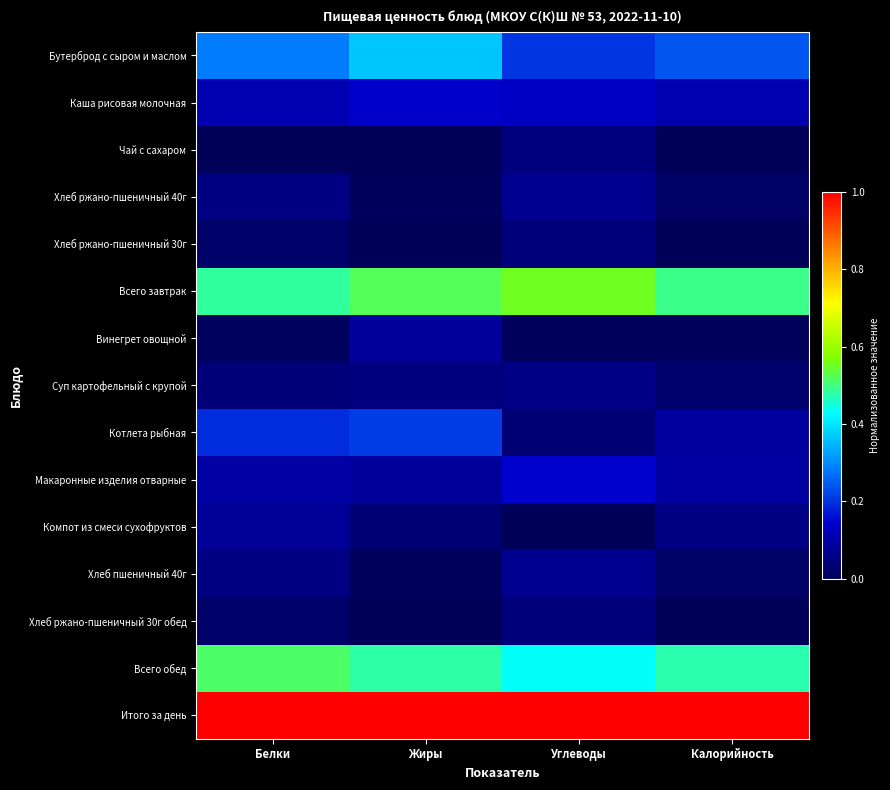

Reading right to left, what are all the values shown in this chart?

Бутерброд с сыром и маслом: Калорийность=0.2	Углеводы=0.2	Жиры=0.4	Белки=0.3
Каша рисовая молочная: Калорийность=0.1	Углеводы=0.1	Жиры=0.1	Белки=0.1
Чай с сахаром: Калорийность=0.0	Углеводы=0.0	Жиры=0.0	Белки=0.0
Хлеб ржано-пшеничный 40г: Калорийность=0.0	Углеводы=0.1	Жиры=0.0	Белки=0.1
Хлеб ржано-пшеничный 30г: Калорийность=0.0	Углеводы=0.0	Жиры=0.0	Белки=0.0
Всего завтрак: Калорийность=0.5	Углеводы=0.6	Жиры=0.5	Белки=0.5
Винегрет овощной: Калорийность=0.0	Углеводы=0.0	Жиры=0.1	Белки=0.0
Суп картофельный с крупой: Калорийность=0.0	Углеводы=0.1	Жиры=0.0	Белки=0.0
Котлета рыбная: Калорийность=0.1	Углеводы=0.0	Жиры=0.2	Белки=0.2
Макаронные изделия отварные: Калорийность=0.1	Углеводы=0.1	Жиры=0.1	Белки=0.1
Компот из смеси сухофруктов: Калорийность=0.1	Углеводы=0.0	Жиры=0.0	Белки=0.1
Хлеб пшеничный 40г: Калорийность=0.0	Углеводы=0.1	Жиры=0.0	Белки=0.1
Хлеб ржано-пшеничный 30г обед: Калорийность=0.0	Углеводы=0.0	Жиры=0.0	Белки=0.0
Всего обед: Калорийность=0.5	Углеводы=0.4	Жиры=0.5	Белки=0.5
Итого за день: Калорийность=1.0	Углеводы=1.0	Жиры=1.0	Белки=1.0